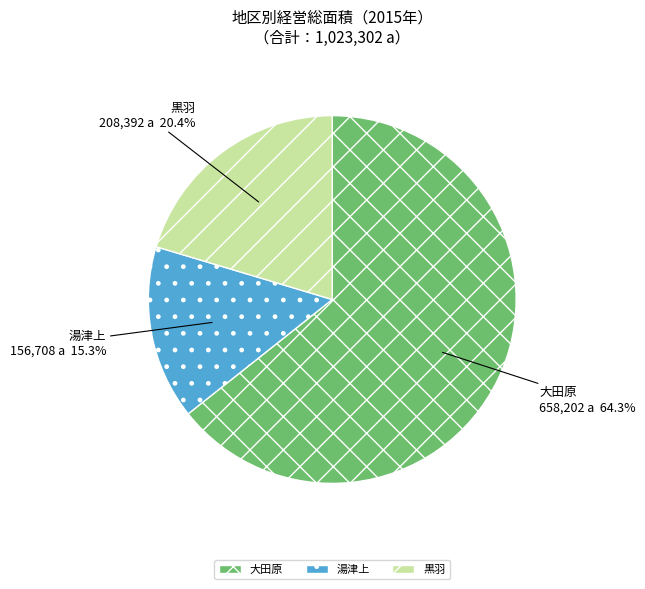

How many slices are in this pie chart?

3